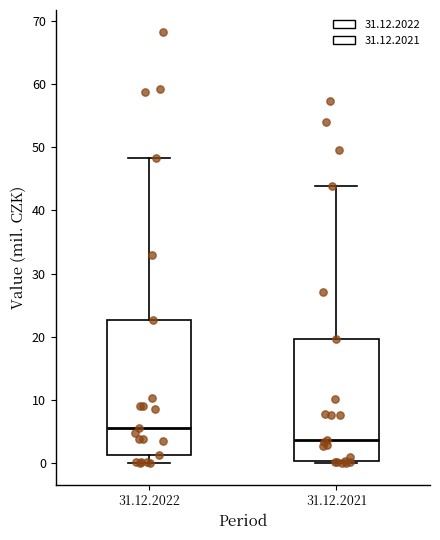

Reading left to right, read every box against the y-axis: the position of its median line, the range the box covers, and the ends of its whiskers. The values are not printed on the chart, so give them approximately, as read against the axis.

31.12.2022: median 6, box 1 to 23, whiskers 0 to 48
31.12.2021: median 4, box 0 to 20, whiskers 0 to 44